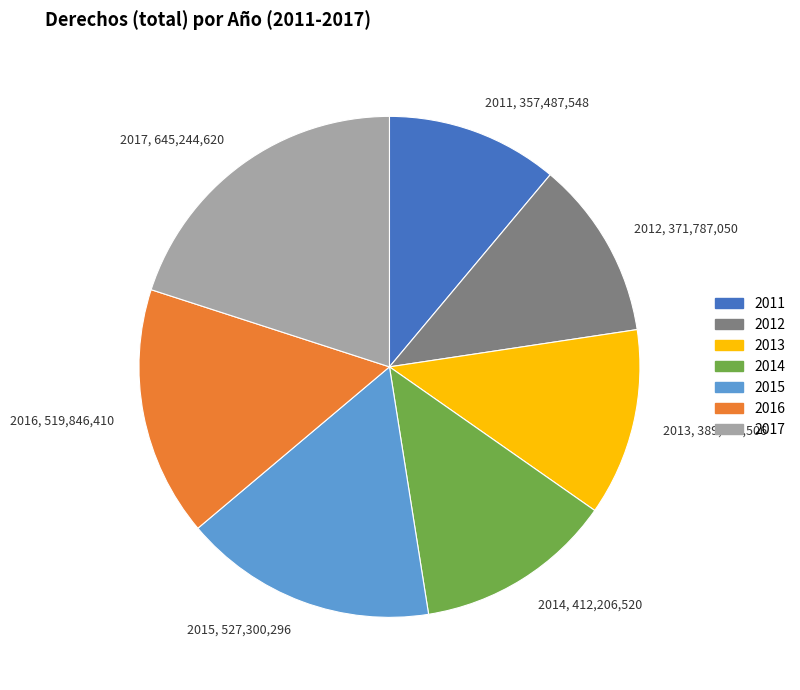

Combined, do 2011 and 2015 account for over 50%?

No